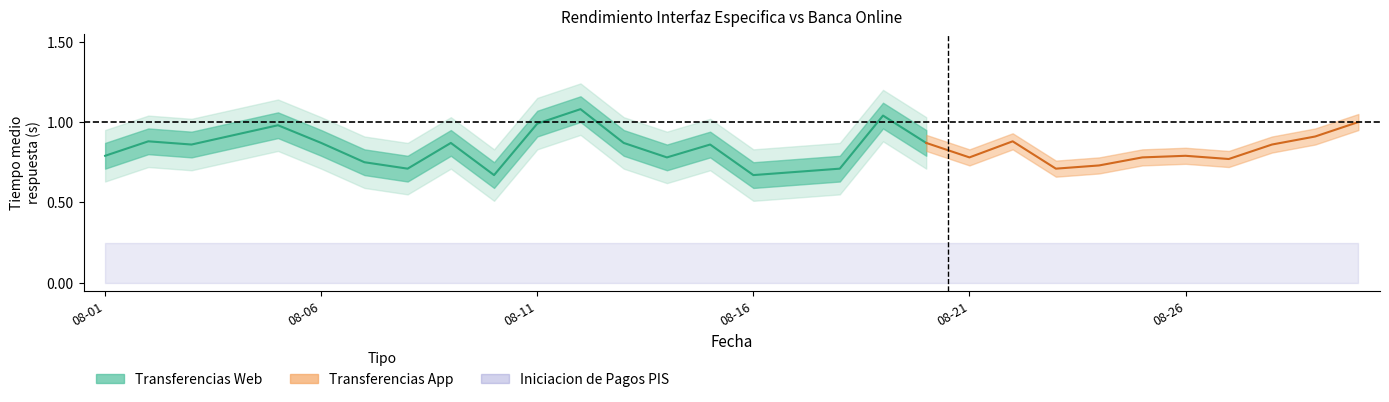

Between 2020-08-03 and 2020-08-27, which is larger?

2020-08-03